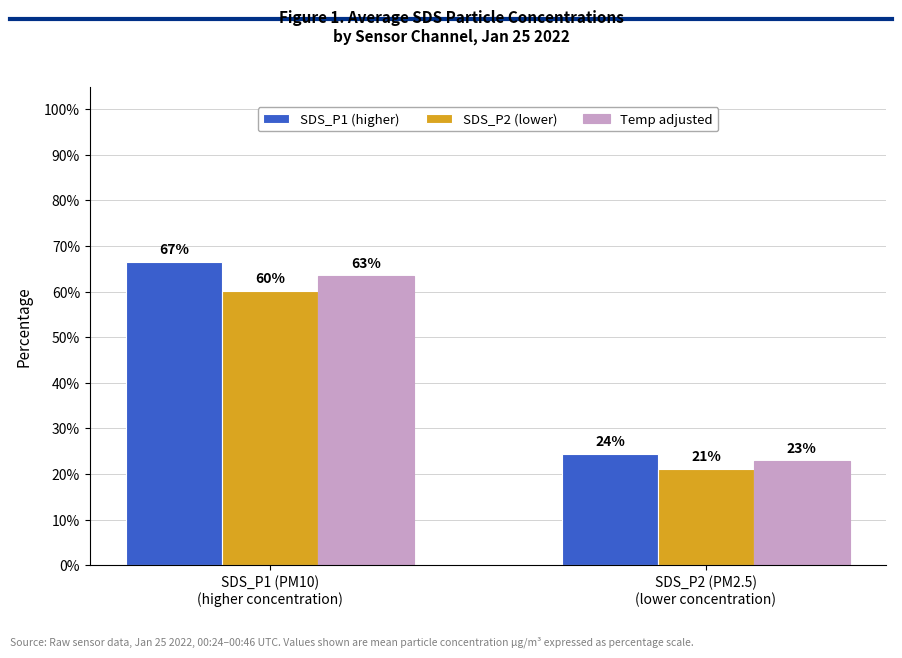

What is the lowest value of the Temp adjusted series?

22.8